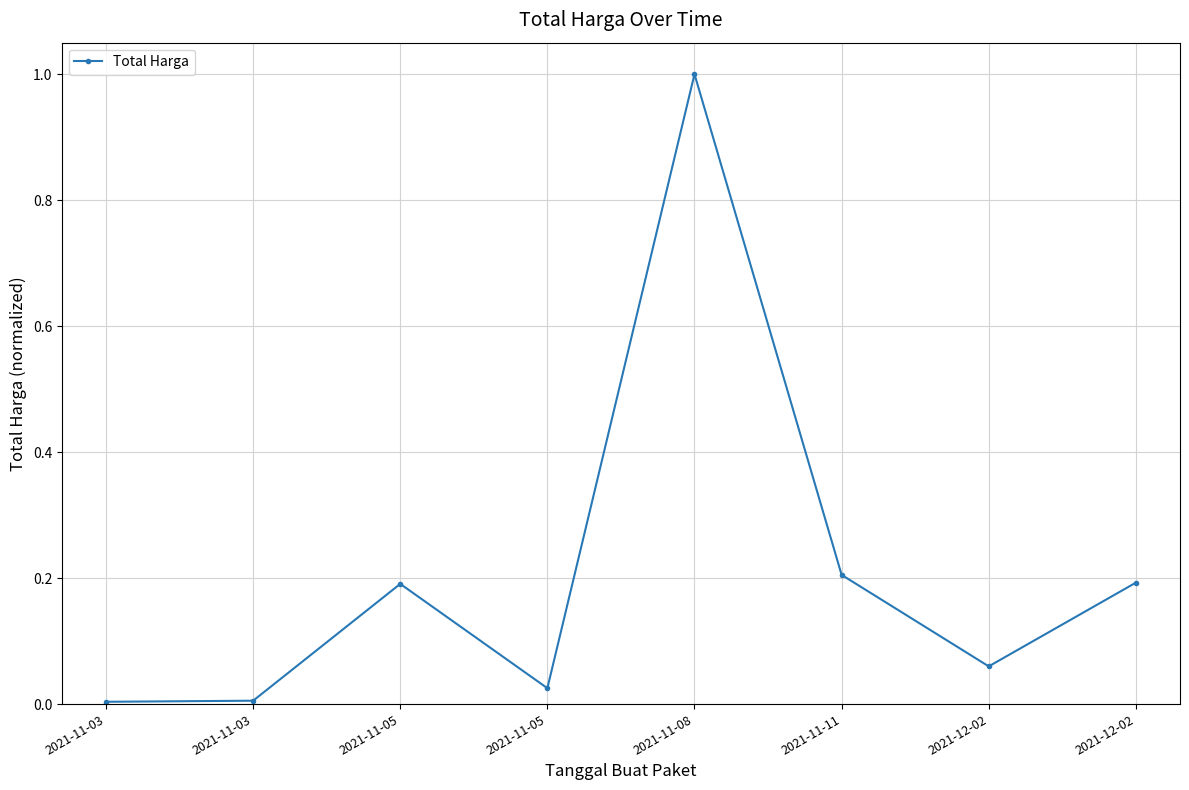

Count the number of categories in the chart.

8